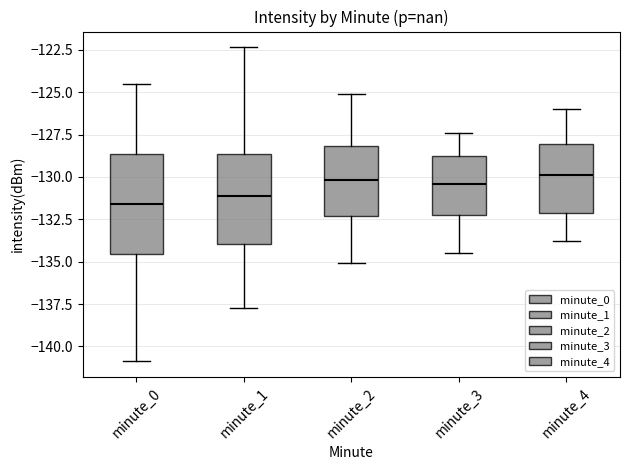

Reading left to right, transcribe this box plot: for each box, give where its median line is, the range the box spans, and where its two whiskers end, as read against the y-axis. The values are not printed on the chart, so give them approximately, as read against the axis.

minute_0: median -131.5, box -134.5 to -128.5, whiskers -141.0 to -124.5
minute_1: median -131.0, box -134.0 to -128.5, whiskers -137.5 to -122.5
minute_2: median -130.0, box -132.5 to -128.0, whiskers -135.0 to -125.0
minute_3: median -130.5, box -132.0 to -128.5, whiskers -134.5 to -127.5
minute_4: median -130.0, box -132.0 to -128.0, whiskers -134.0 to -126.0